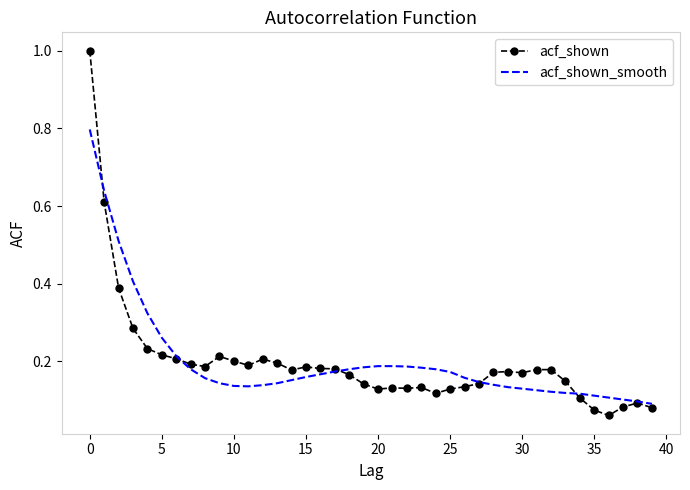

Which series has the largest range (max minus min)?

acf_shown